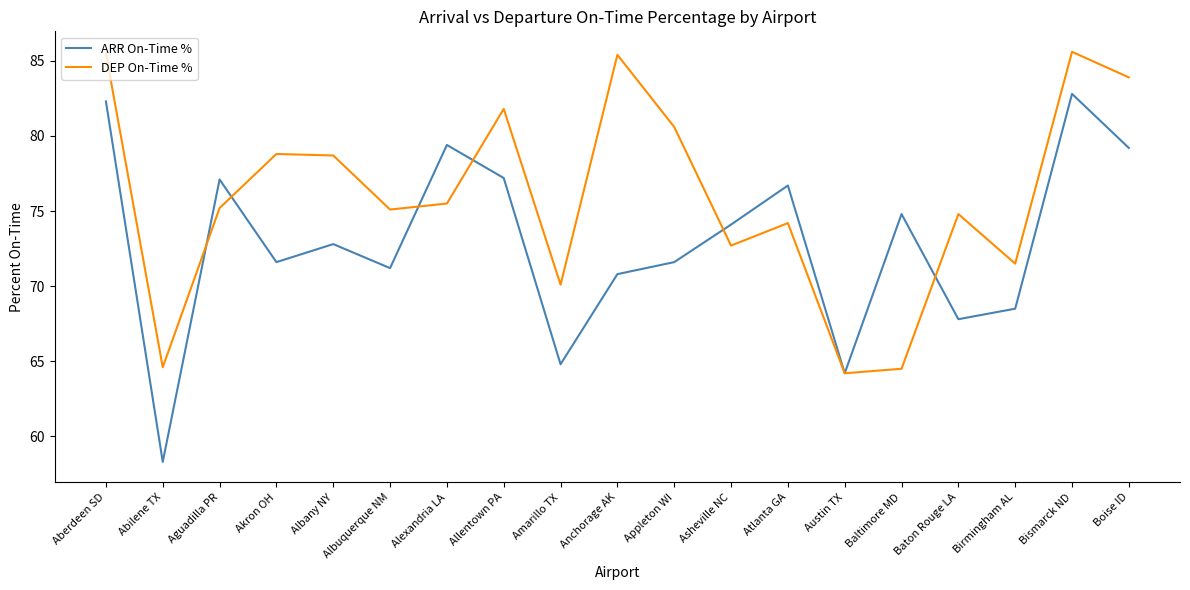

Is it true that ARR On-Time % equals 114.6 at Boise ID?

False